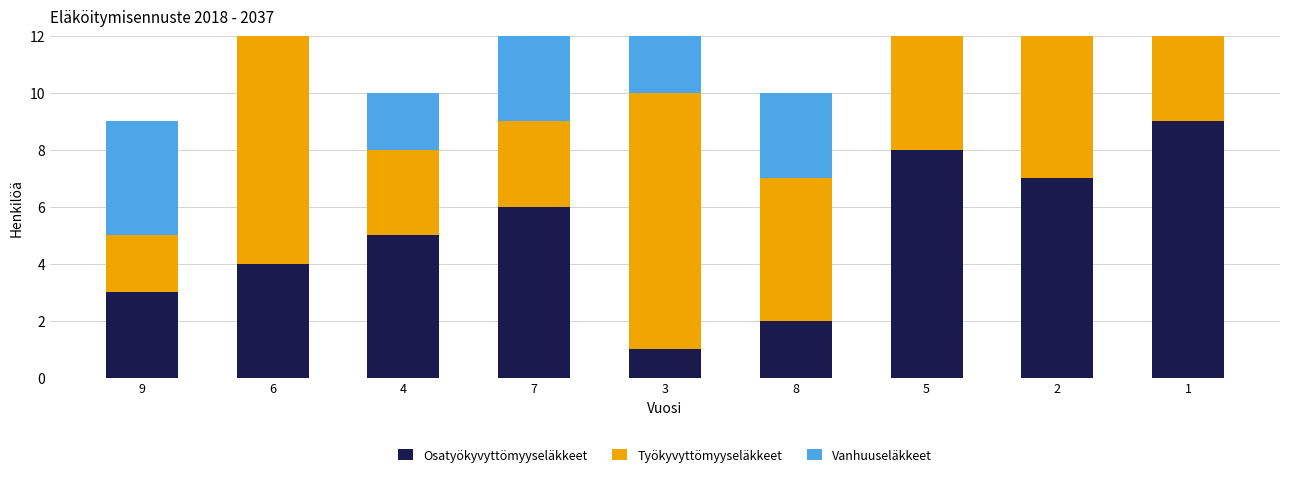

What is the label of the 5th bar from the right?

3